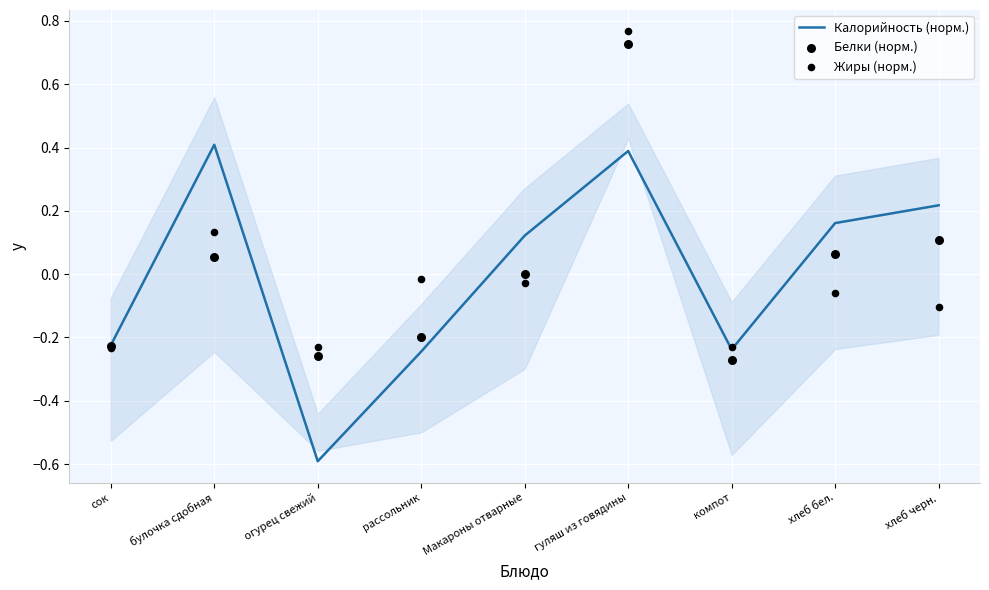

What are all the series names shown in the legend?

Калорийность (норм.), Белки (норм.), Жиры (норм.)